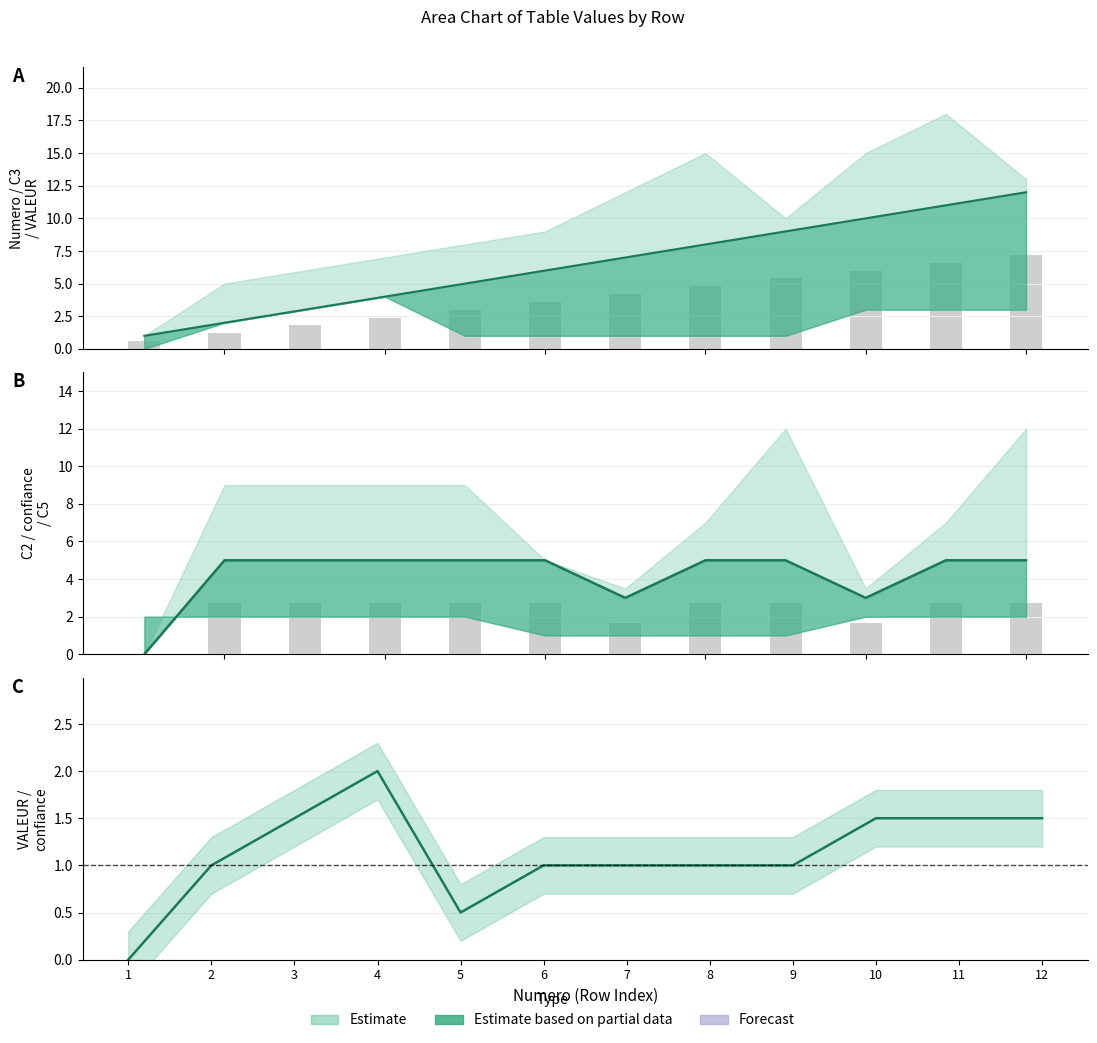

Reading left to right, list all the values displayed in this chart.

1=0.0	2=1.0	3=1.5	4=2.0	5=0.5	6=1.0	7=1.0	8=1.0	9=1.0	10=1.5	11=1.5	12=1.5